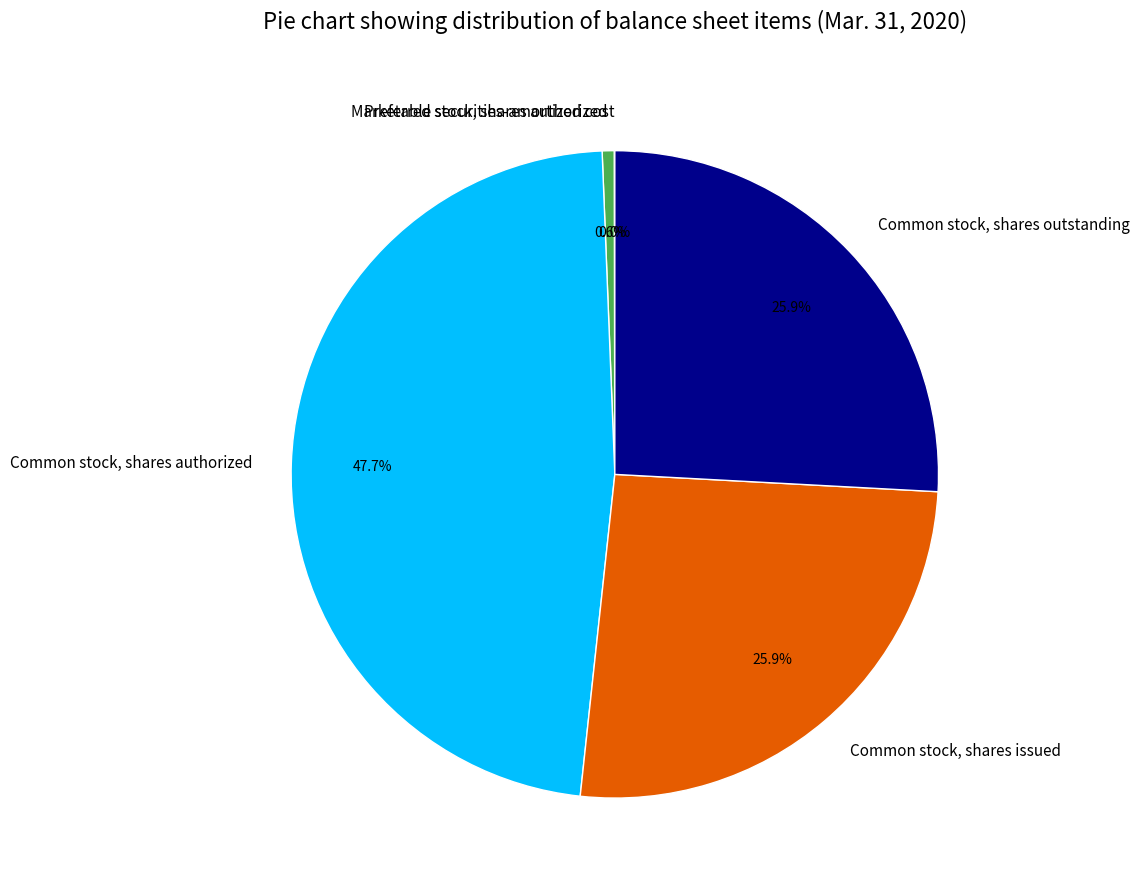

Which slice is the largest?

Common stock, shares authorized